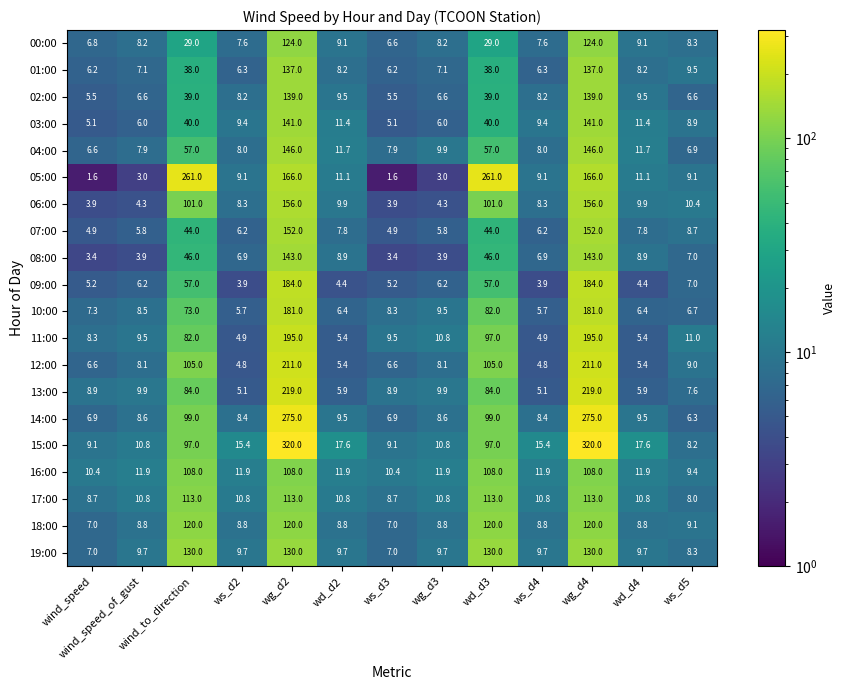

What is the smallest value displayed?

1.6